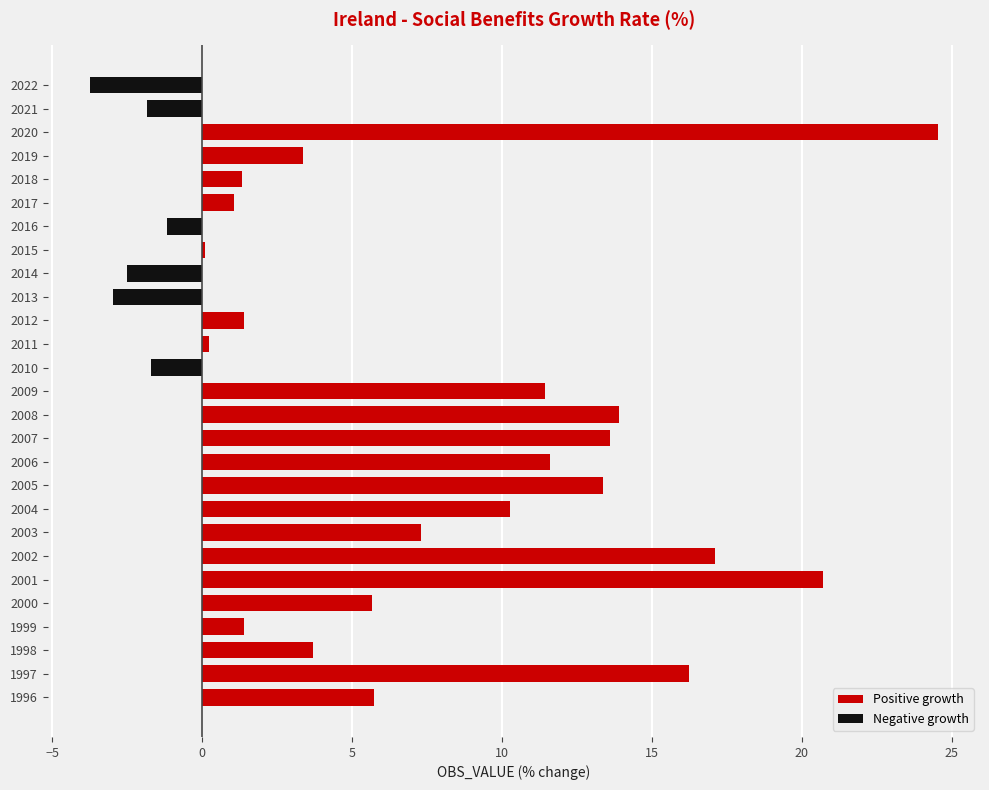

Between 2003 and 2000, which is larger?

2003